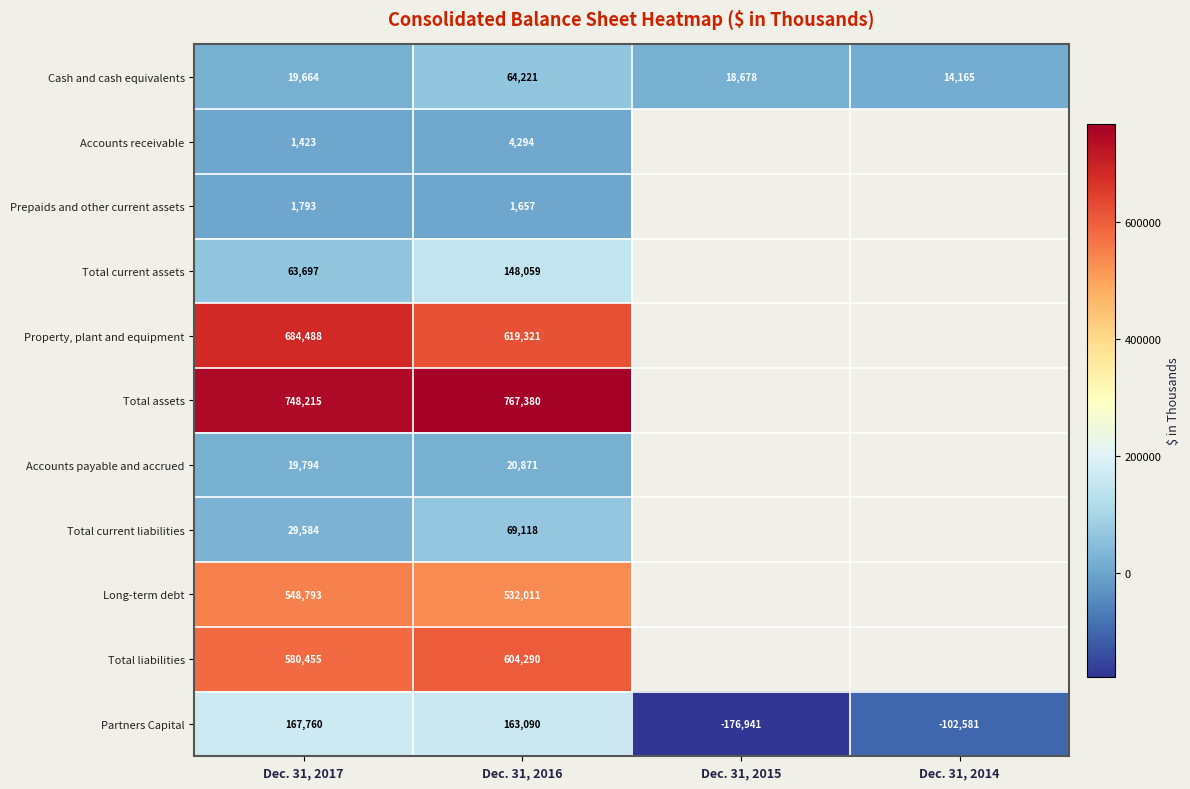

Between Dec. 31, 2017 and Dec. 31, 2016, which is larger?

Dec. 31, 2016